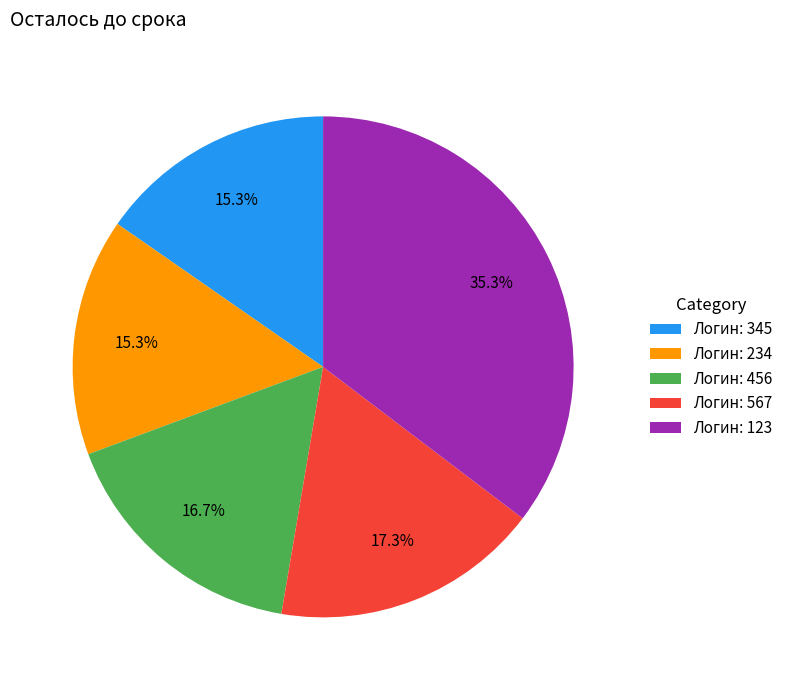

Does Логин: 567 account for over 50% of the chart?

No